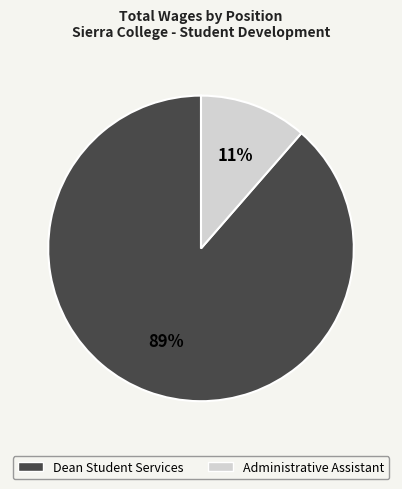

To the nearest percent, what percentage of the pie is Administrative Assistant?

11%